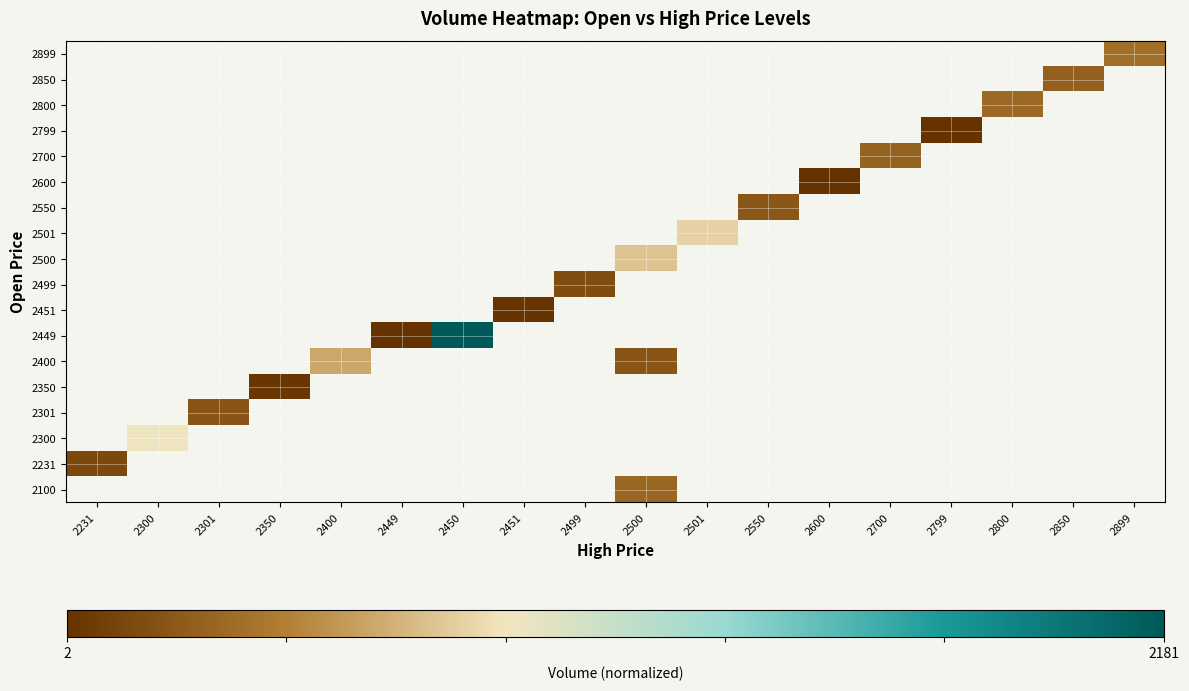

Count the number of data series in this chart.

18